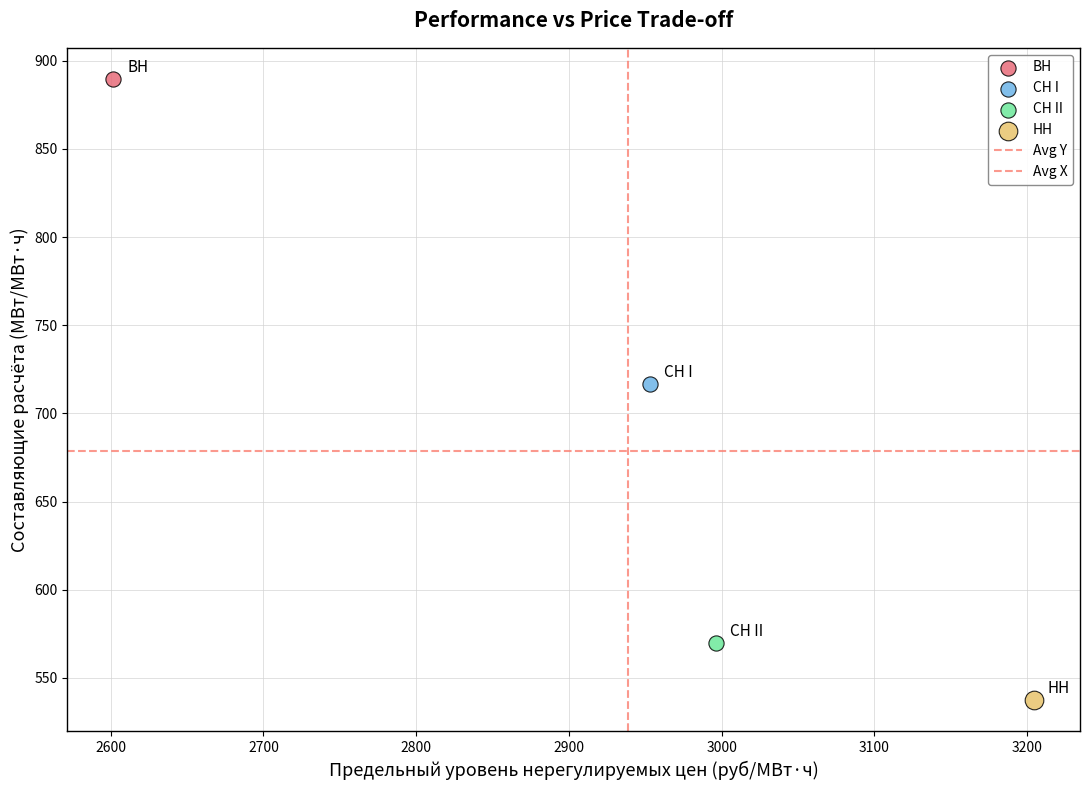

Which series contains the highest Y value?

ВН